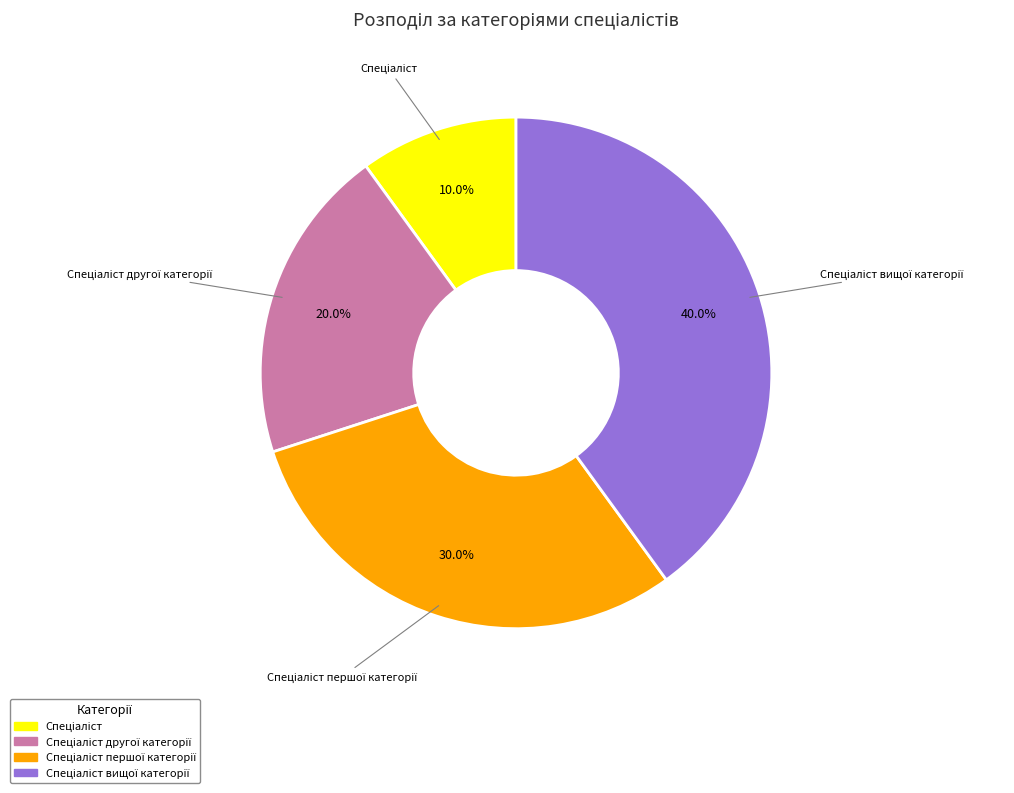

How many slices are in this pie chart?

4